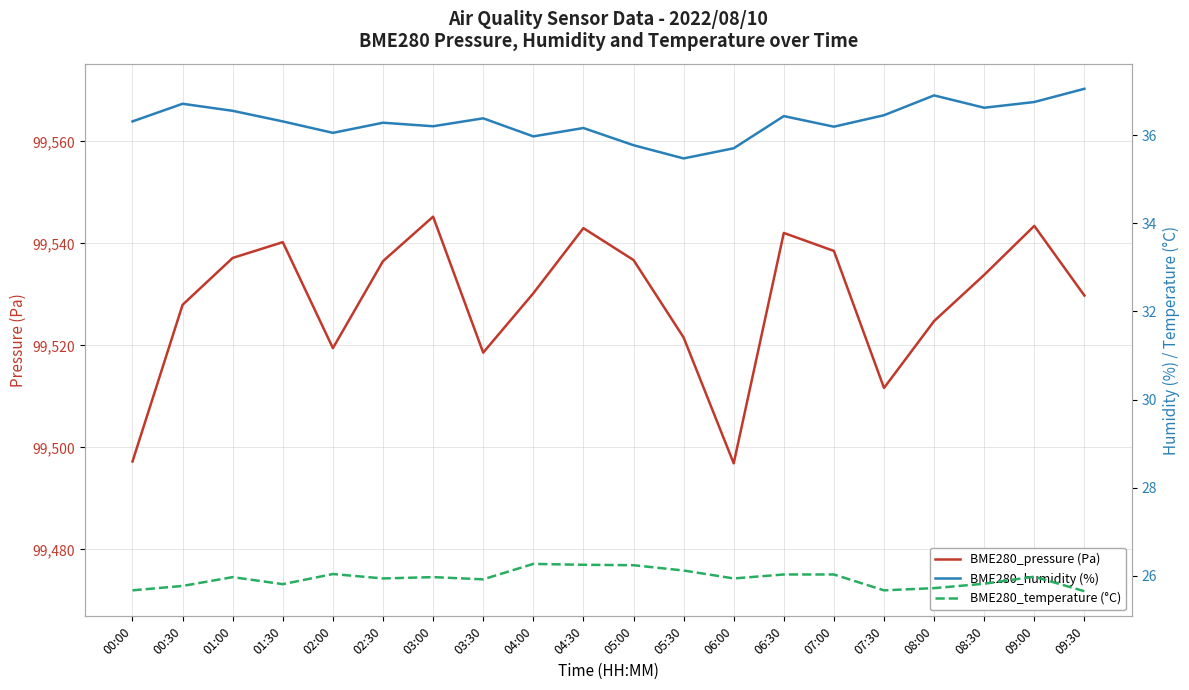

At 04:00, list the series in order from smallest to largest.

BME280_temperature (°C), BME280_humidity (%), BME280_pressure (Pa)